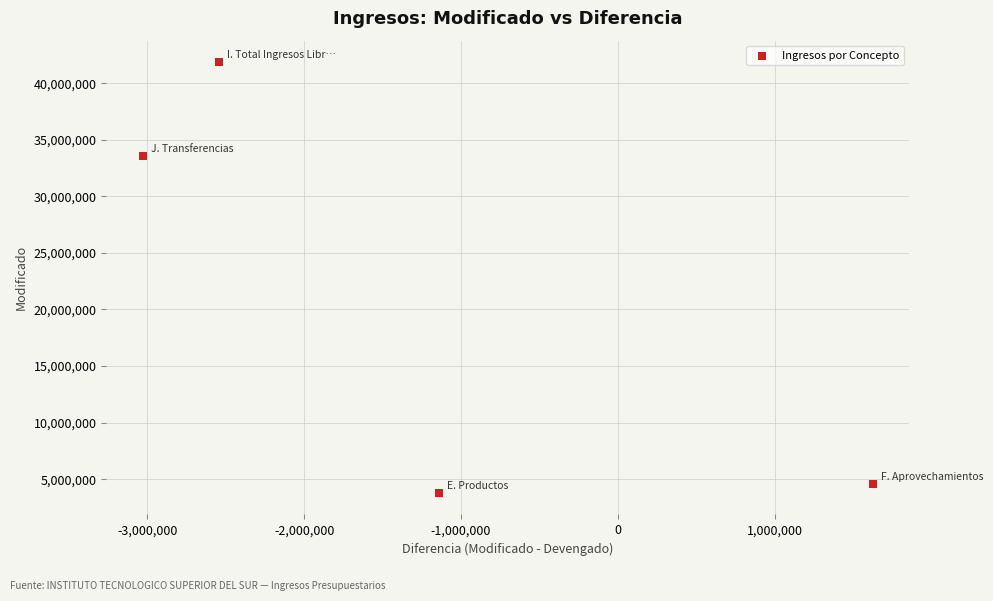

What Y value in the scatter plot is closest to 22822420?

33541764.7